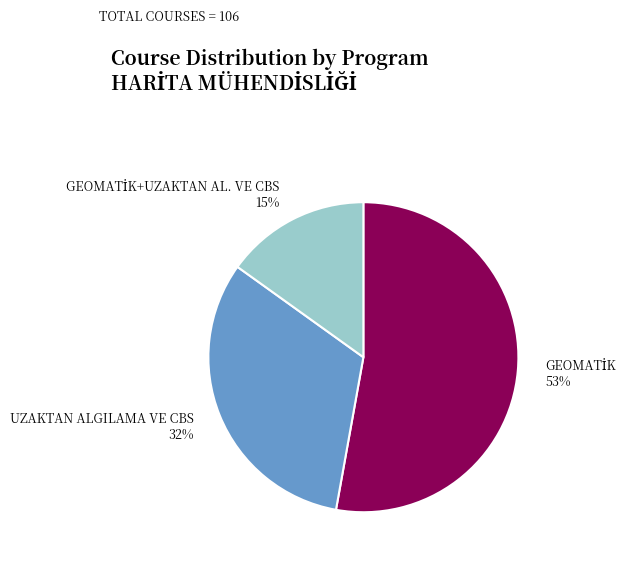

To the nearest percent, what is the average slice percentage?

33%